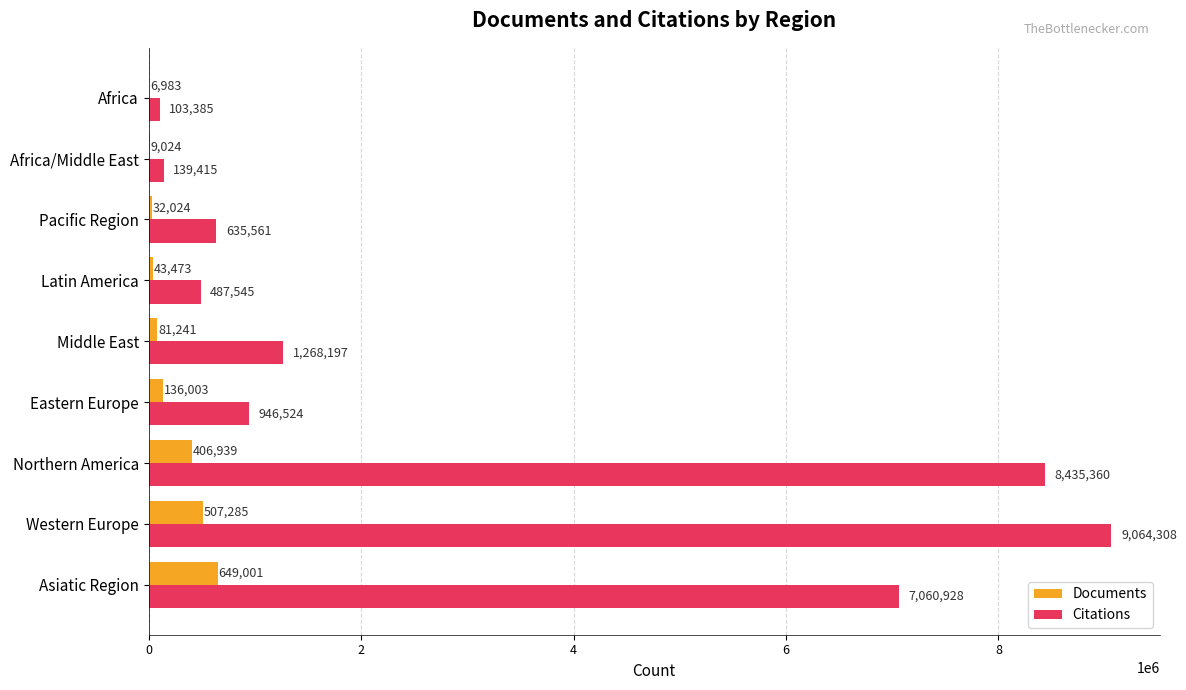

What is the sum of the Documents values at Middle East and Africa?

88224